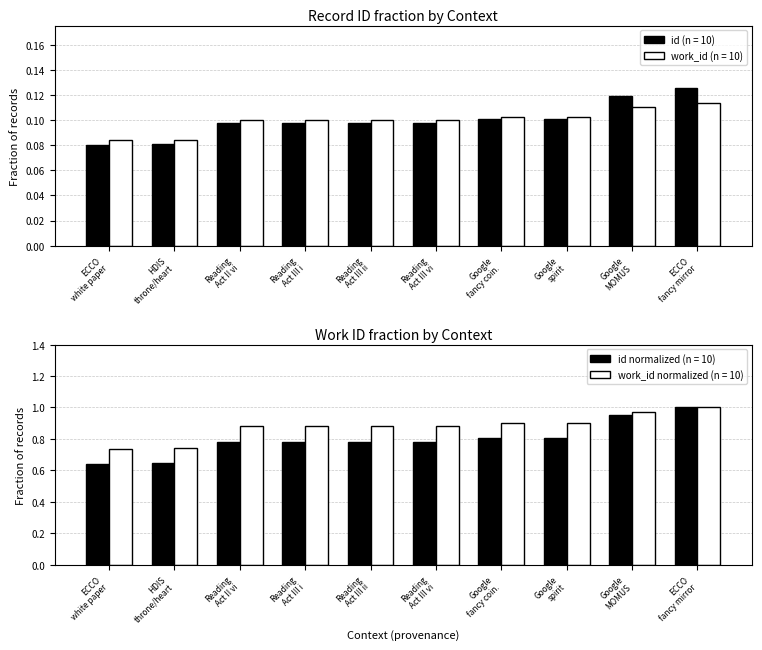

At Reading Act III i, list the series in order from smallest to largest.

id, work_id